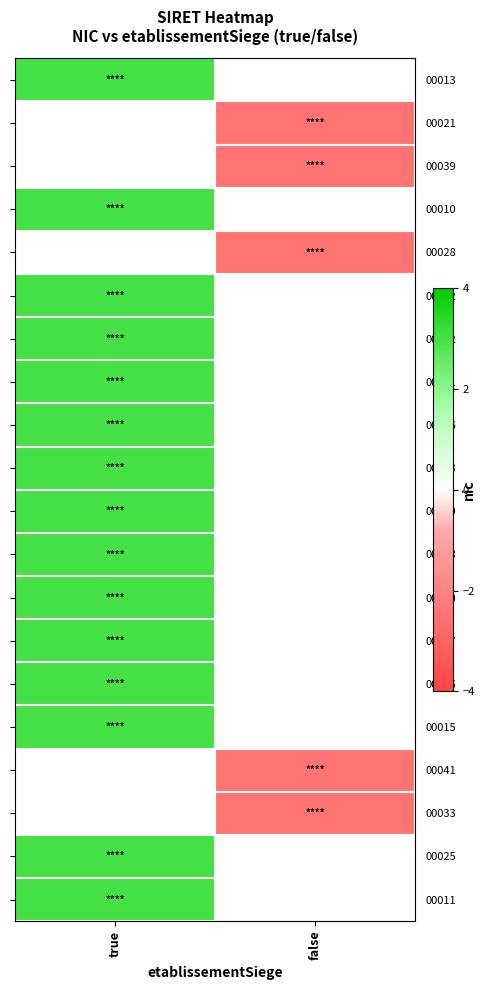

What is the spread (max minus min) of values at false?

2.5